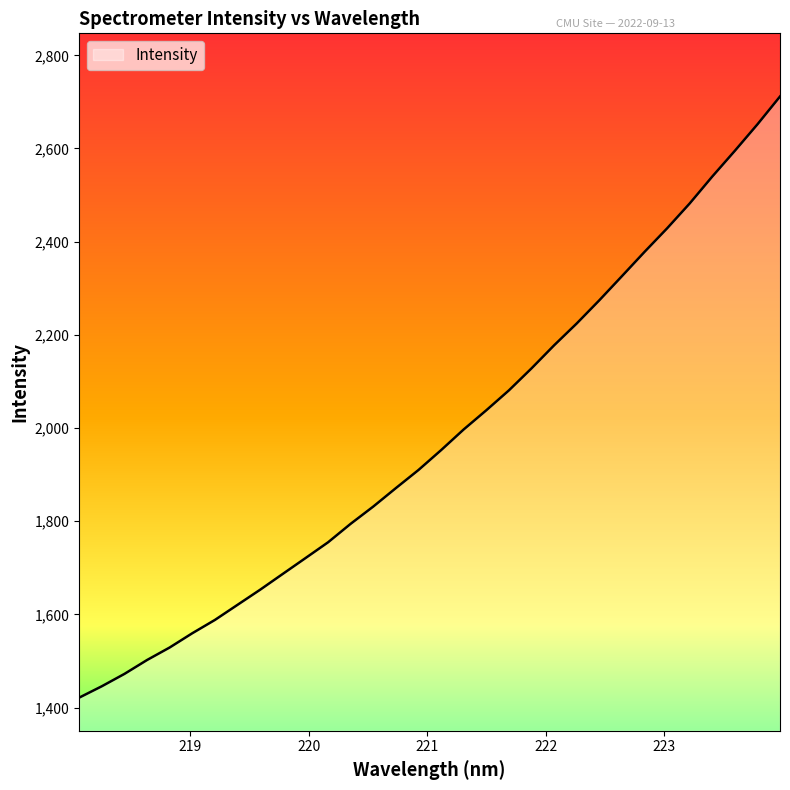

What is the difference between the maximum and minimum values?

1290.3